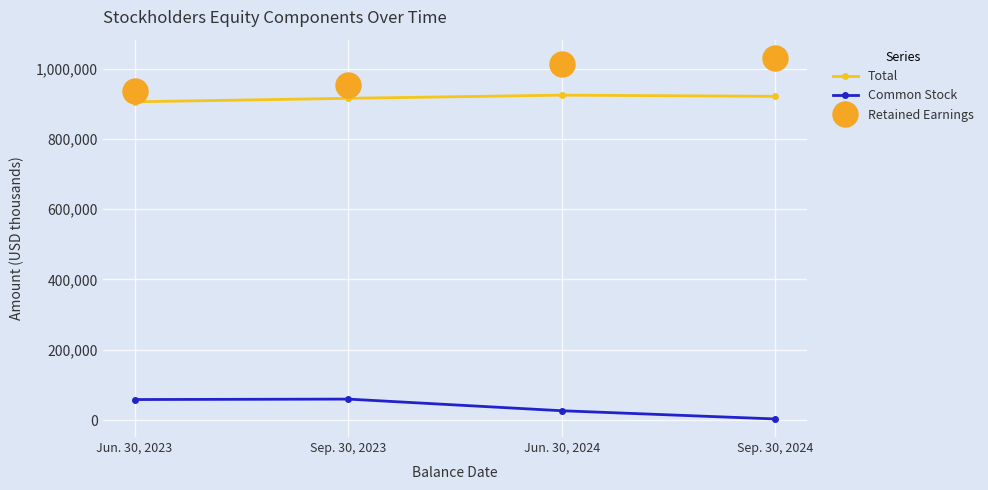

What is the sum of all Total values?

3665699